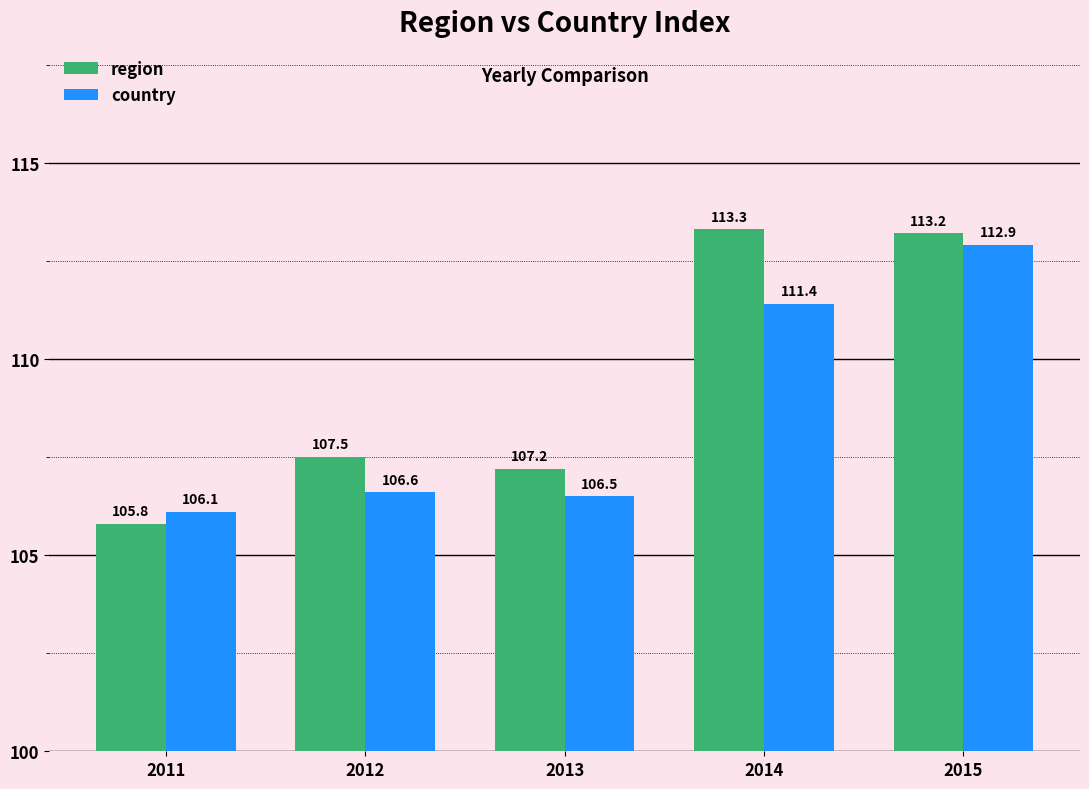

What is the value of the region bar at the 4th from the left?

113.3